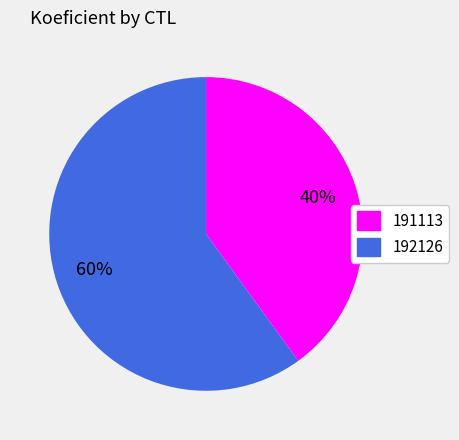

Do 191113 and 192126 together represent more than half of the pie?

Yes